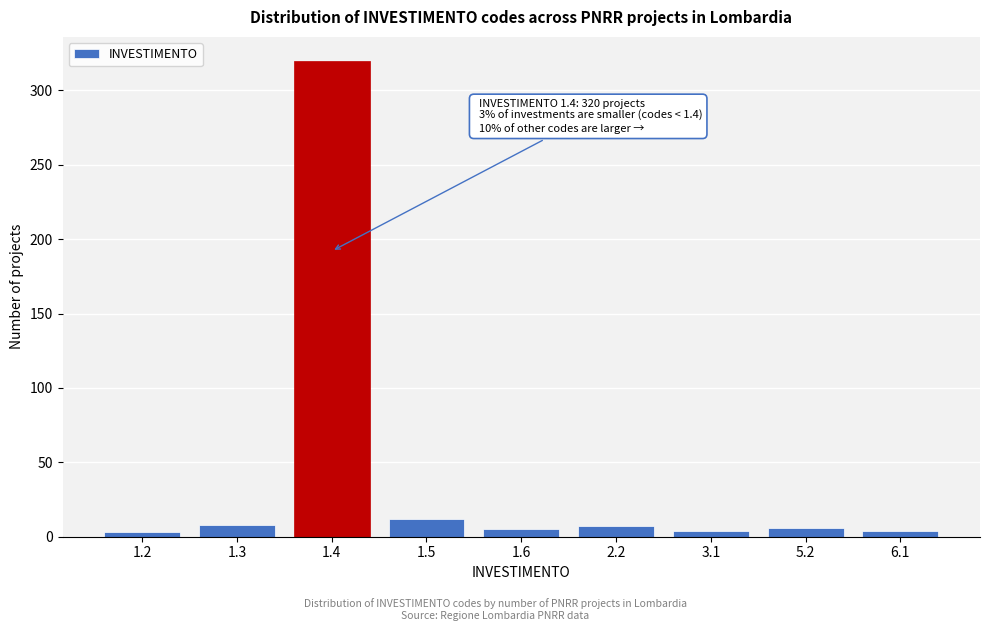

What is the difference between the maximum and minimum values?

317